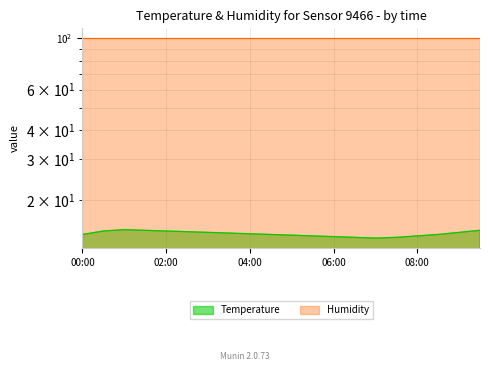

Reading left to right, what are all the values shown in this chart?

14.2	14.7	14.9	14.8	14.7	14.6	14.5	14.4	14.3	14.2	14.1	14.0	13.9	13.8	13.7	13.8	14.0	14.2	14.5	14.8